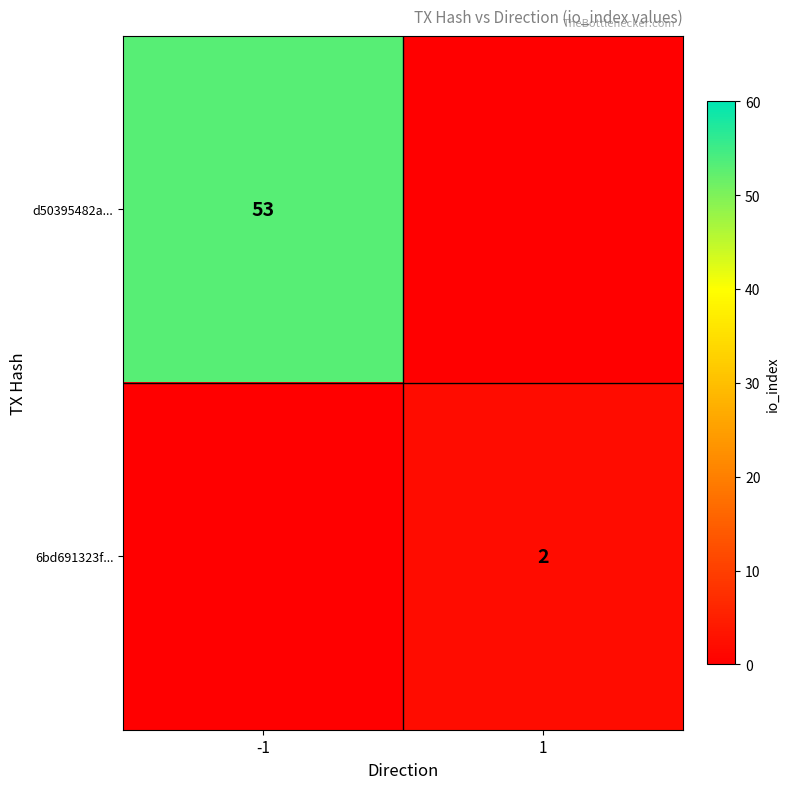

Count the number of categories in the chart.

2